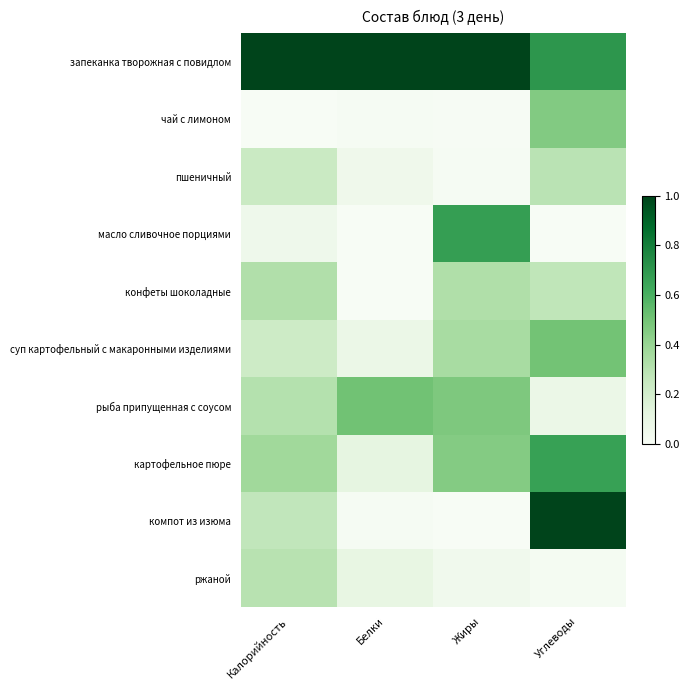

Which label corresponds to the smallest value in the chart?

Калорийность